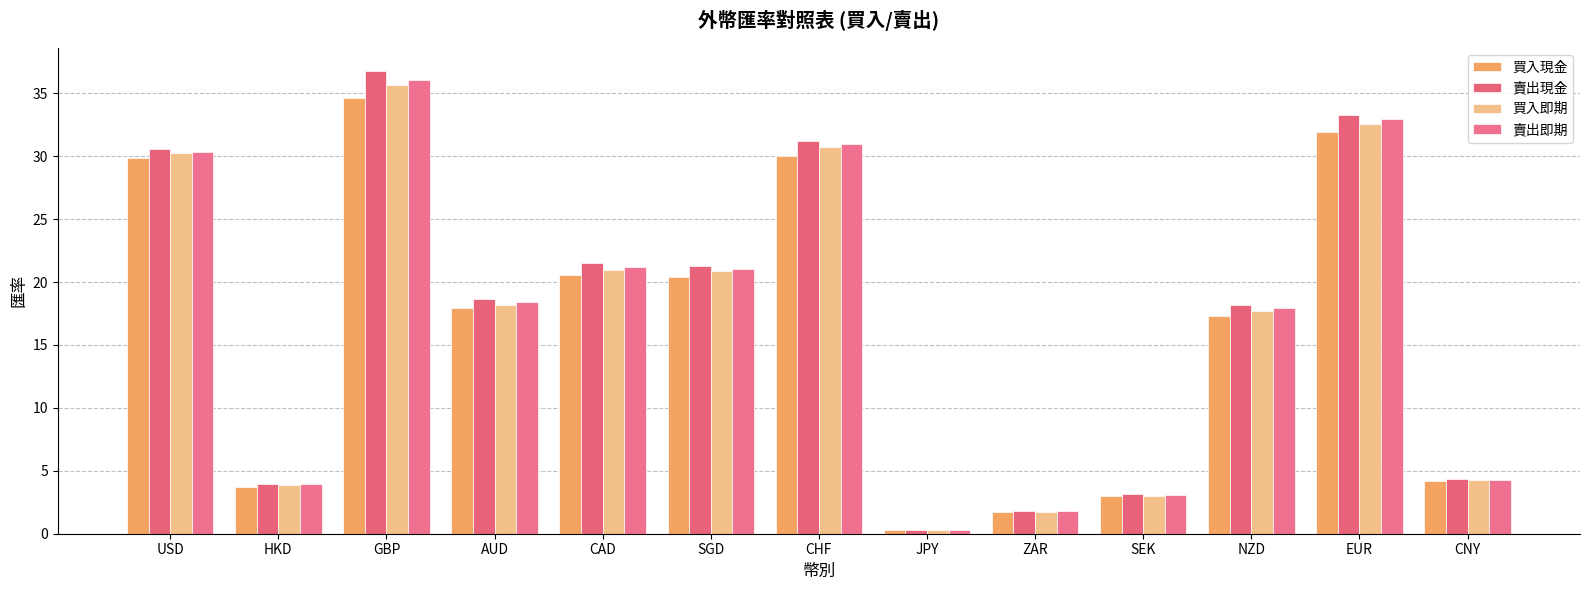

What is the highest value of the 賣出現金 series?

36.8